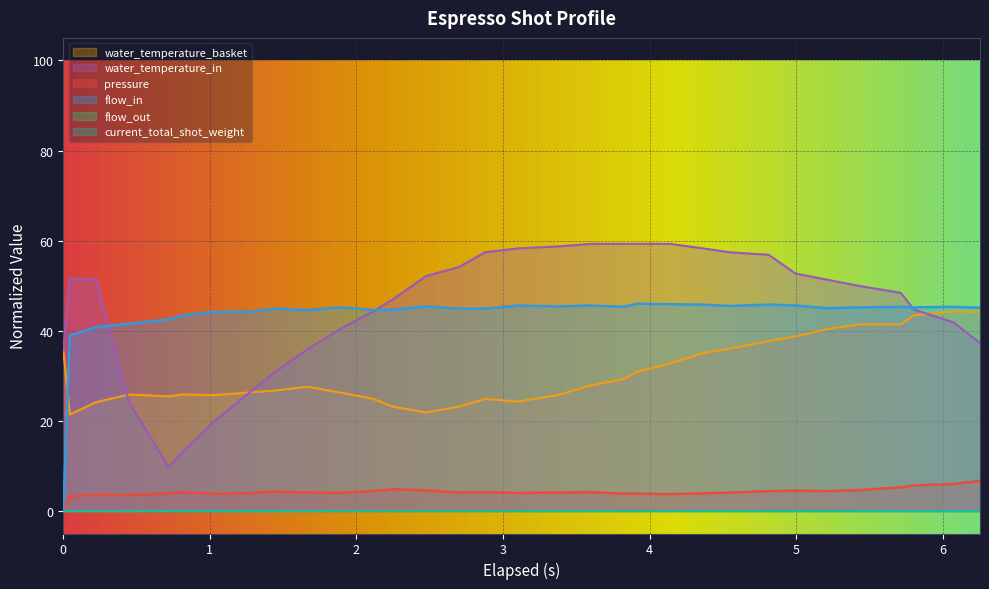

Reading right to left, extract all data points from this chart.

pressure: 6.7	6.0	5.7	5.2	4.7	4.4	4.5	4.4	4.1	3.9	3.8	3.8	3.8	4.2	4.1	4.0	4.2	4.1	4.6	4.8	4.4	4.0	4.1	4.3	3.9	3.8	4.2	3.9	3.5	3.6	3.2	0.0
flow_in: 45.1	45.3	45.2	45.3	45.2	45.0	45.6	45.8	45.5	45.8	45.9	46.0	45.3	45.6	45.4	45.6	44.9	44.9	45.4	44.7	44.6	45.2	44.6	44.9	44.2	44.2	43.4	42.5	41.6	40.8	39.0	0.0
water_temperature_basket: 44.1	44.3	43.4	41.4	41.4	40.4	38.7	37.7	36.0	35.0	32.7	30.9	29.3	27.9	25.7	24.3	24.9	23.1	21.9	23.1	24.9	26.3	27.6	26.7	26.3	25.7	25.9	25.4	25.9	24.1	21.4	35.7
water_temperature_in: 37.3	41.9	44.7	48.4	49.9	51.3	52.7	56.9	57.4	58.3	59.3	59.3	59.3	59.3	58.7	58.3	57.4	54.1	52.1	47.0	44.3	40.4	35.9	30.7	26.0	20.0	13.0	9.7	24.1	51.3	51.7	35.7